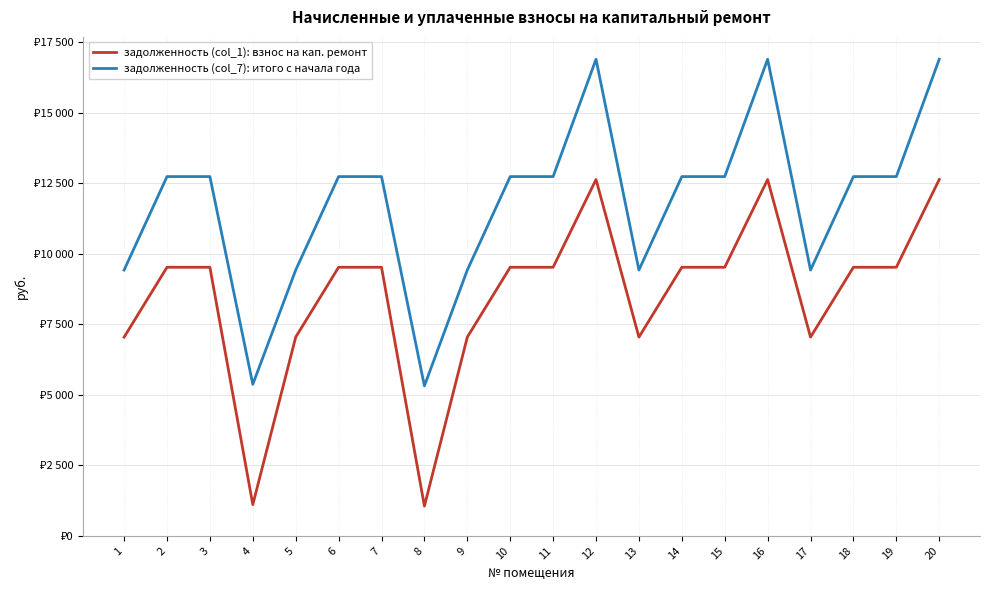

Does the chart display data point markers on the line(s)?

No